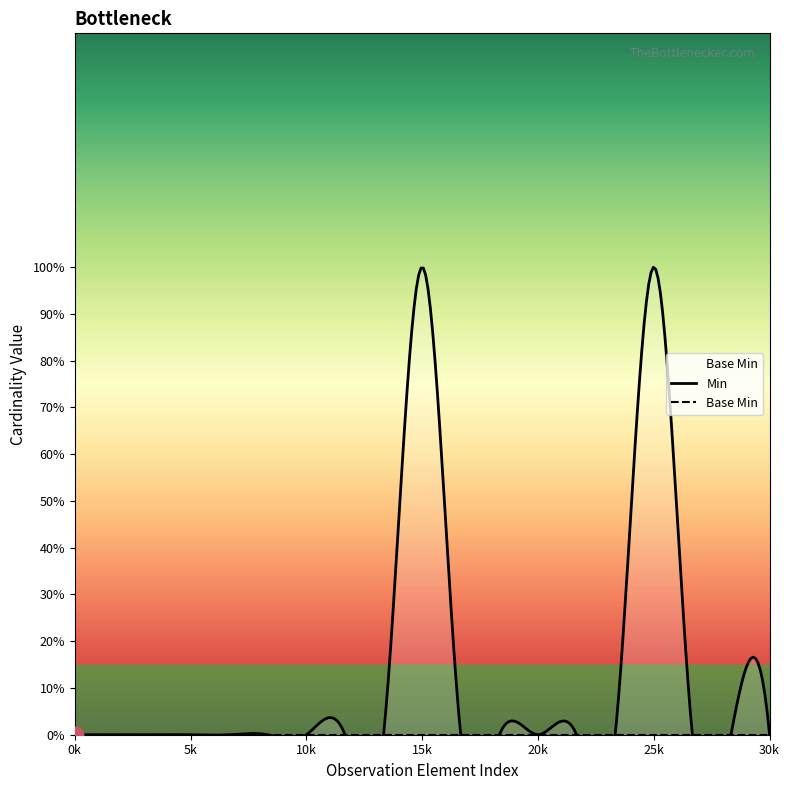

Is the value of Min at Observation.text greater than the value of Base Min at Observation.meta?

No